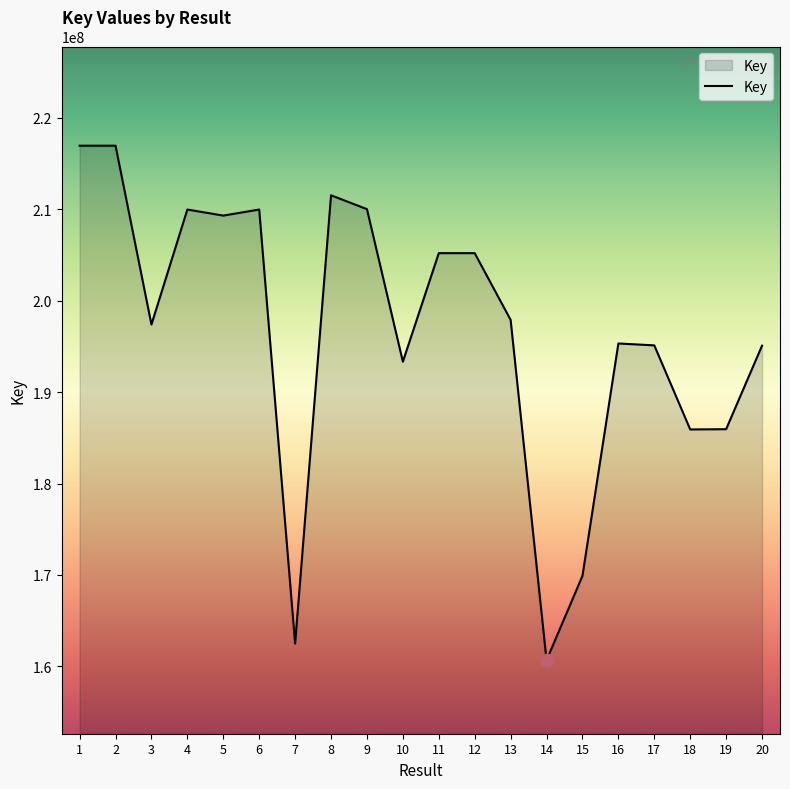

Between 19 and 9, which is larger?

9